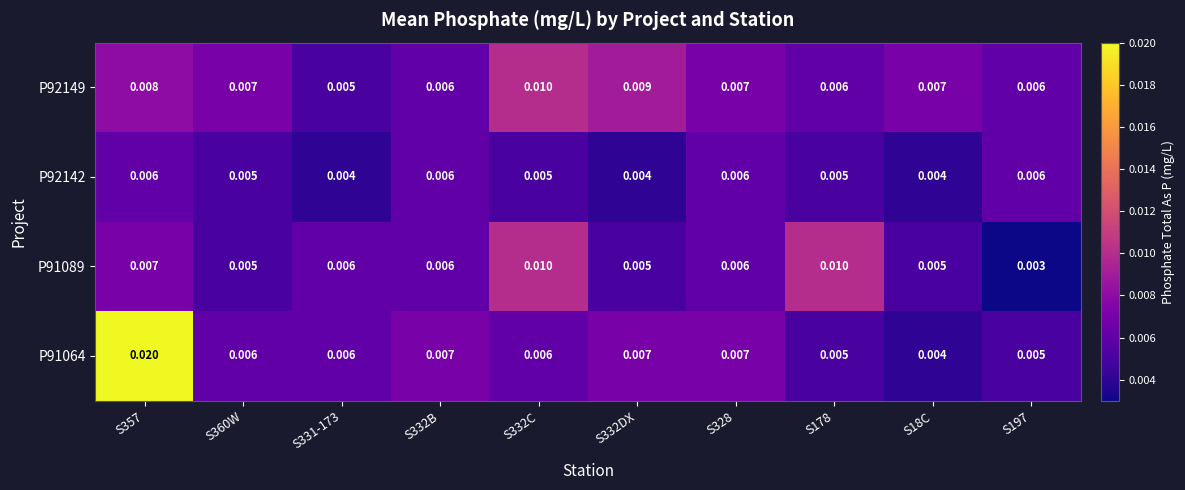

Is the value of P91064 at S332C greater than the value of P92142 at S360W?

Yes